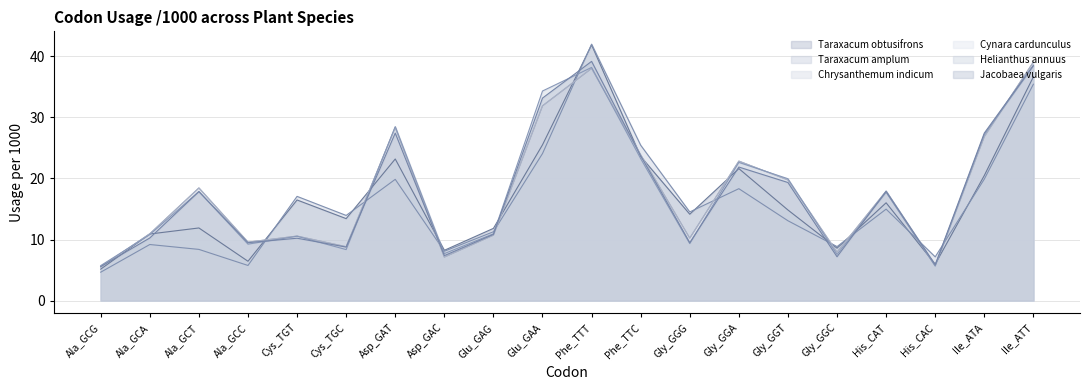

In Jacobaea vulgaris, how many points are higher than both neighbors (excluding endpoints)?

6